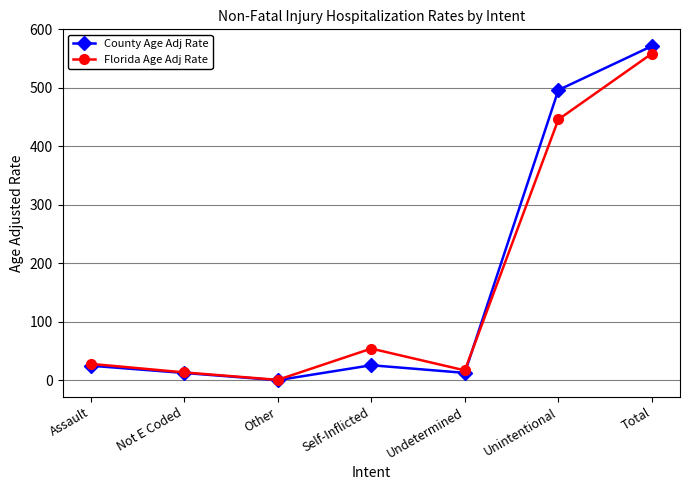

Which series changed the most between Self-Inflicted and Total?

County Age Adj Rate